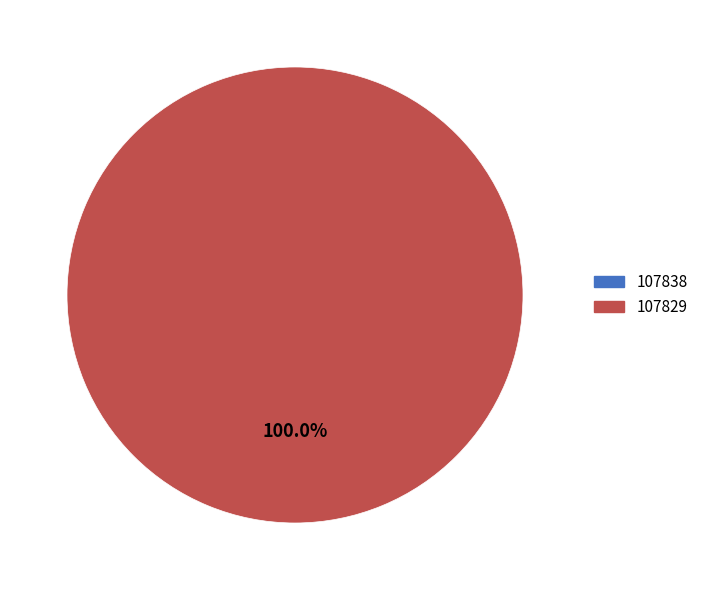

Does 107829 represent more than half of the total?

Yes